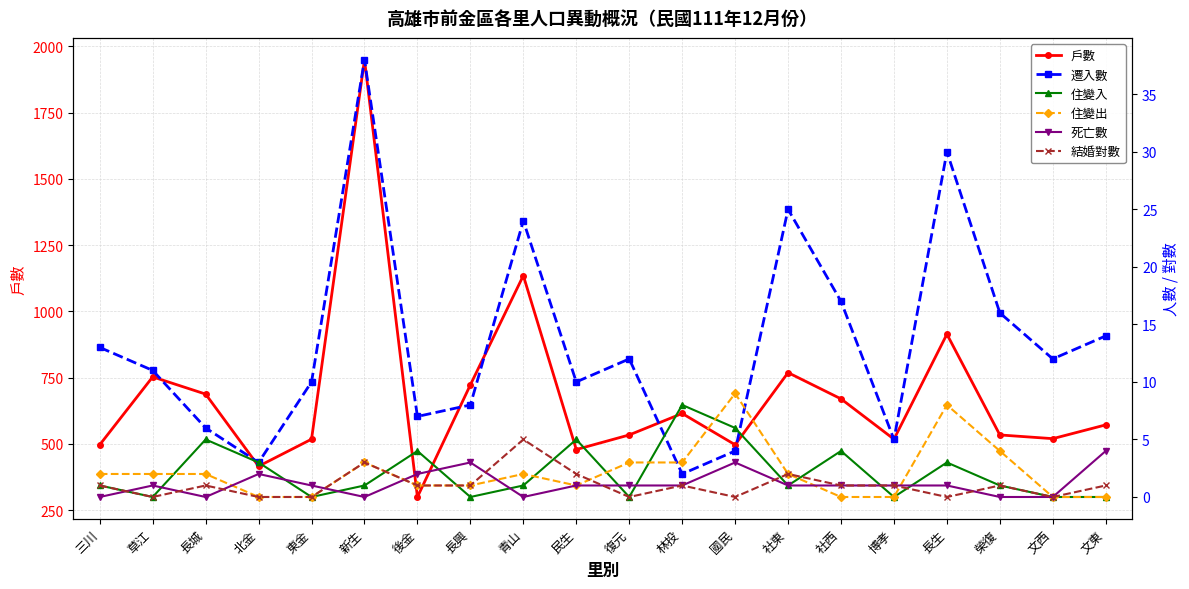

Between which two adjacent categories do 死亡數 and 結婚對數 first intersect?

三川 and 草江